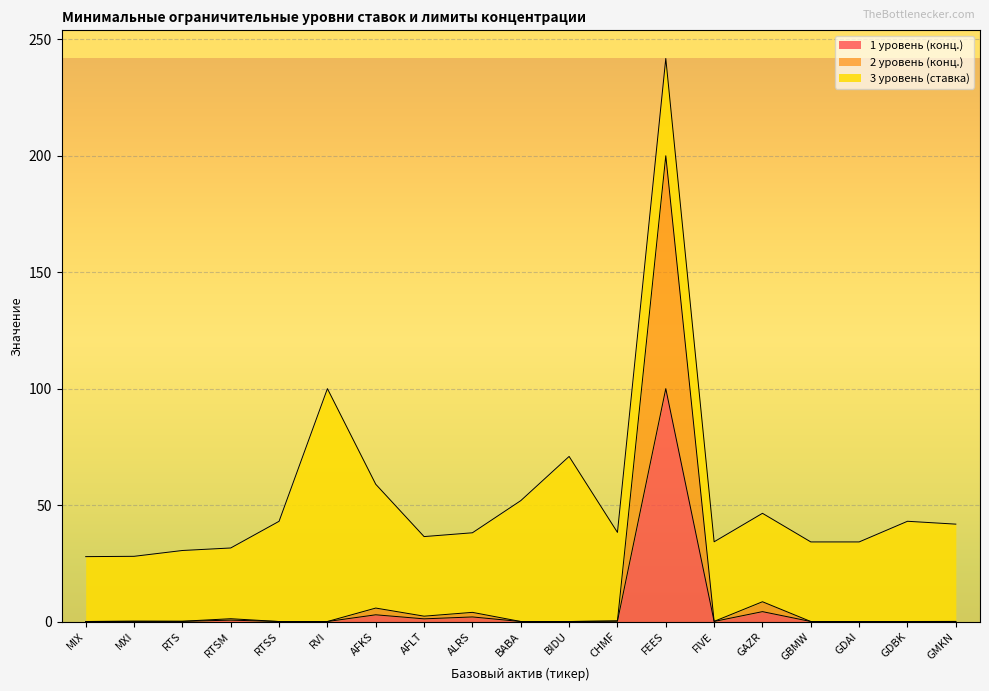

At which category is the sum across all series the highest?

FEES